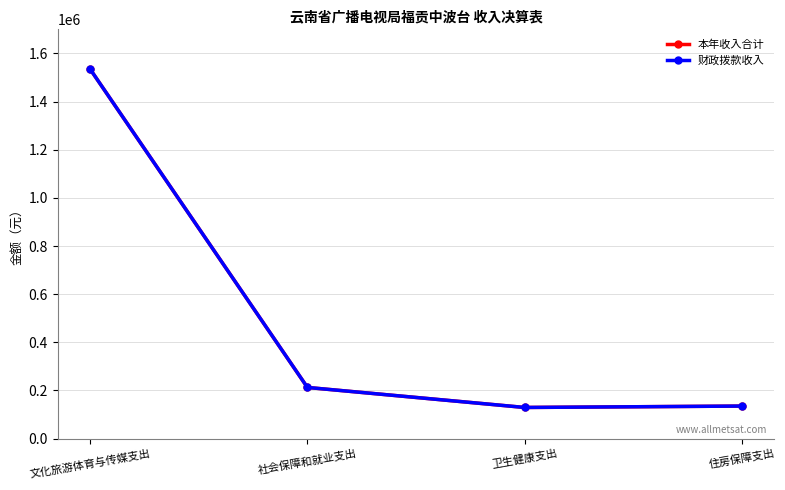

At which label does 财政拨款收入 first exceed 212503?

文化旅游体育与传媒支出